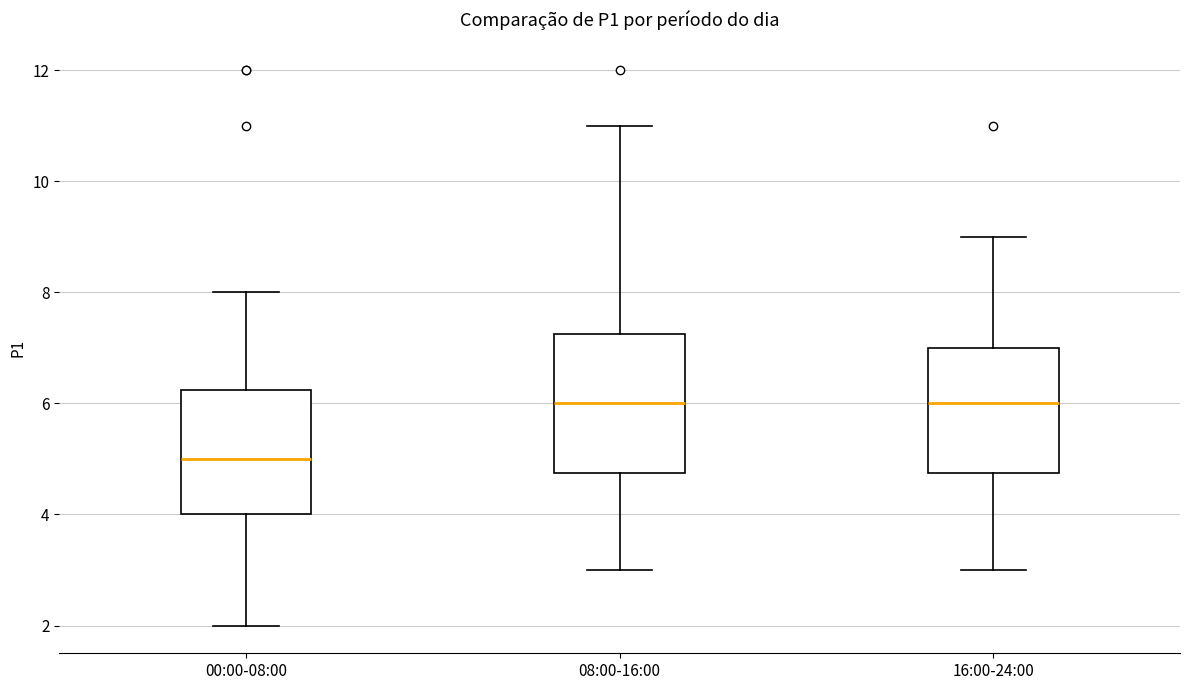

Reading left to right, transcribe this box plot: for each box, give where its median line is, the range the box spans, and where its two whiskers end, as read against the y-axis. The values are not printed on the chart, so give them approximately, as read against the axis.

00:00-08:00: median 5.0, box 4.0 to 6.2, whiskers 2.0 to 8.0
08:00-16:00: median 6.0, box 4.8 to 7.2, whiskers 3.0 to 11.0
16:00-24:00: median 6.0, box 4.8 to 7.0, whiskers 3.0 to 9.0